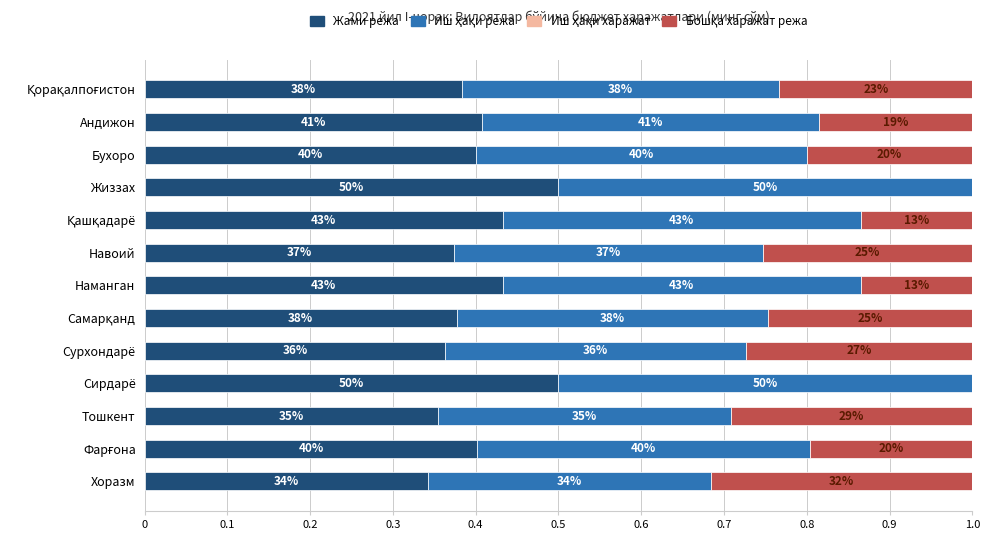

What are all the series names shown in the legend?

Жами режа, Иш ҳақи режа, Иш ҳақи харажат, Бошқа харажат режа